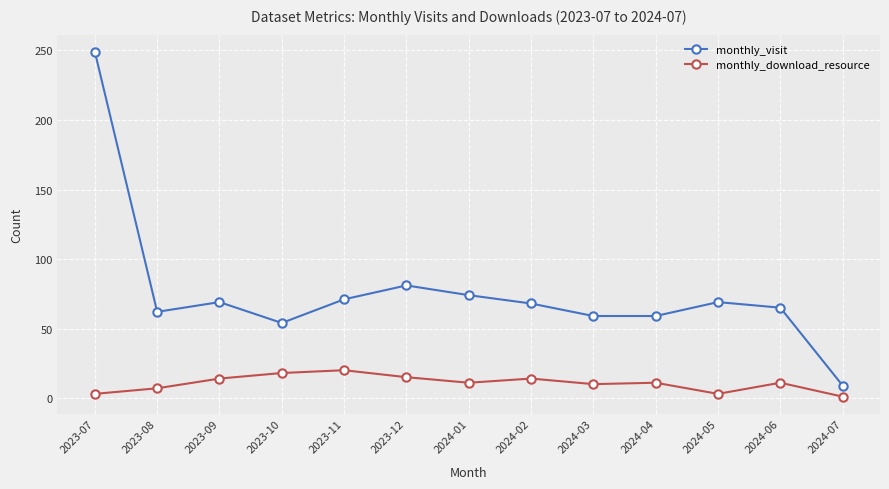

At 2024-01, list the series in order from largest to smallest.

monthly_visit, monthly_download_resource